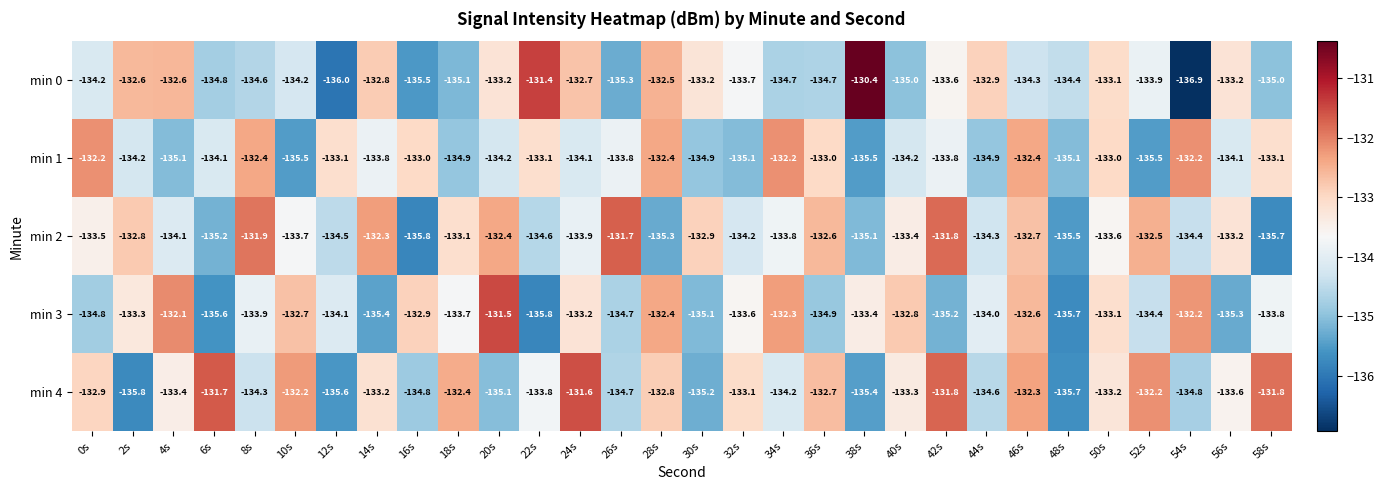

How many data points does each series have?

30